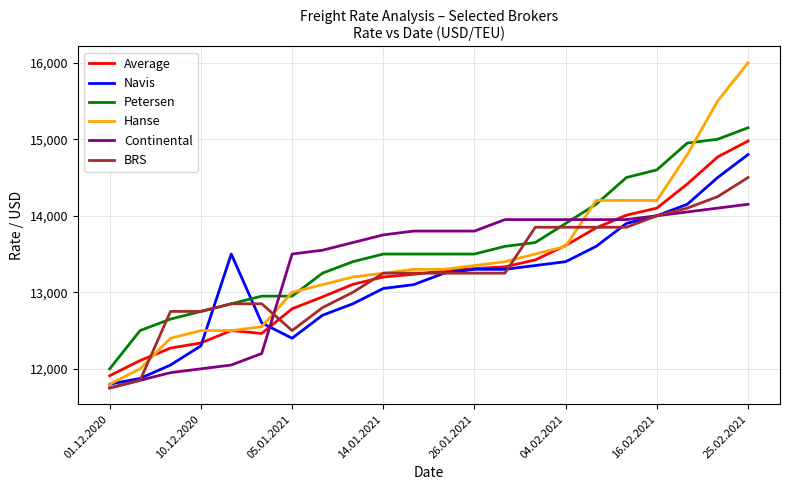

True or false: Hanse and Continental intersect in this chart.

True